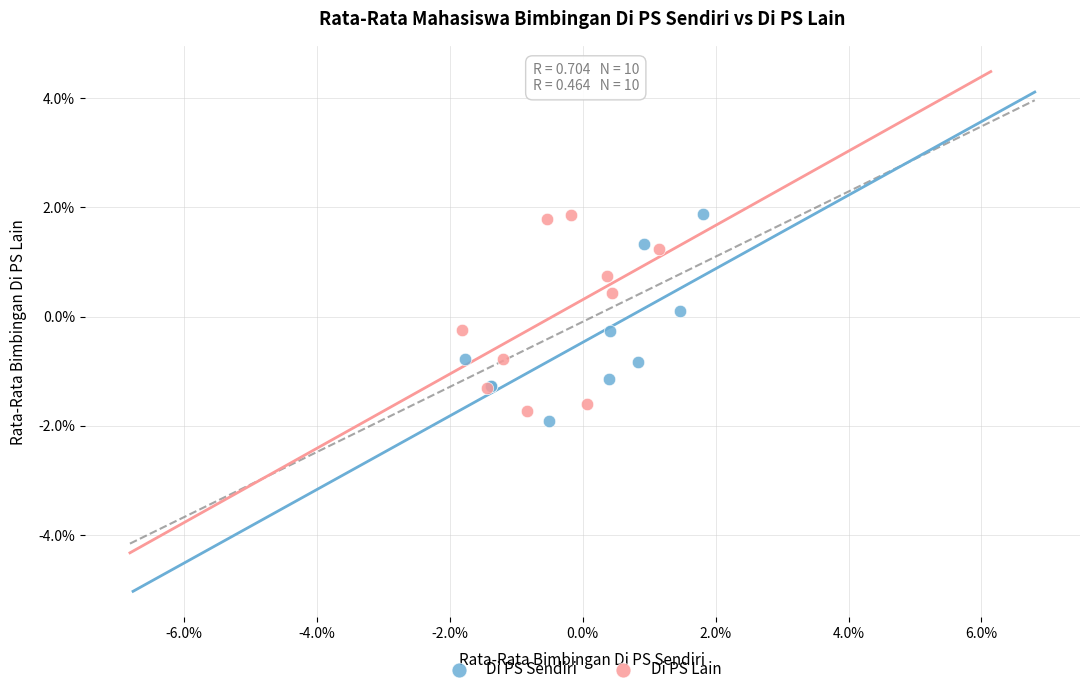

What are all the series names shown in the legend?

Di PS Sendiri, Di PS Lain